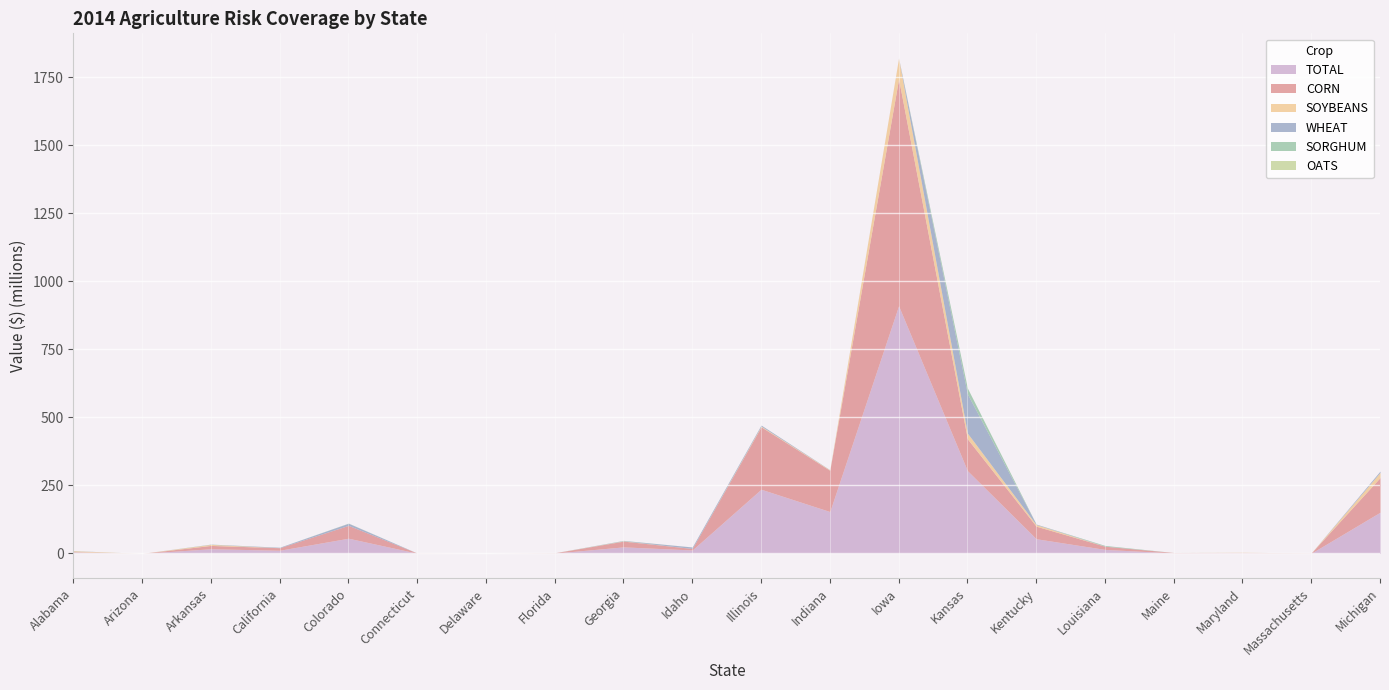

Is it true that WHEAT equals 0 at Arizona?

True